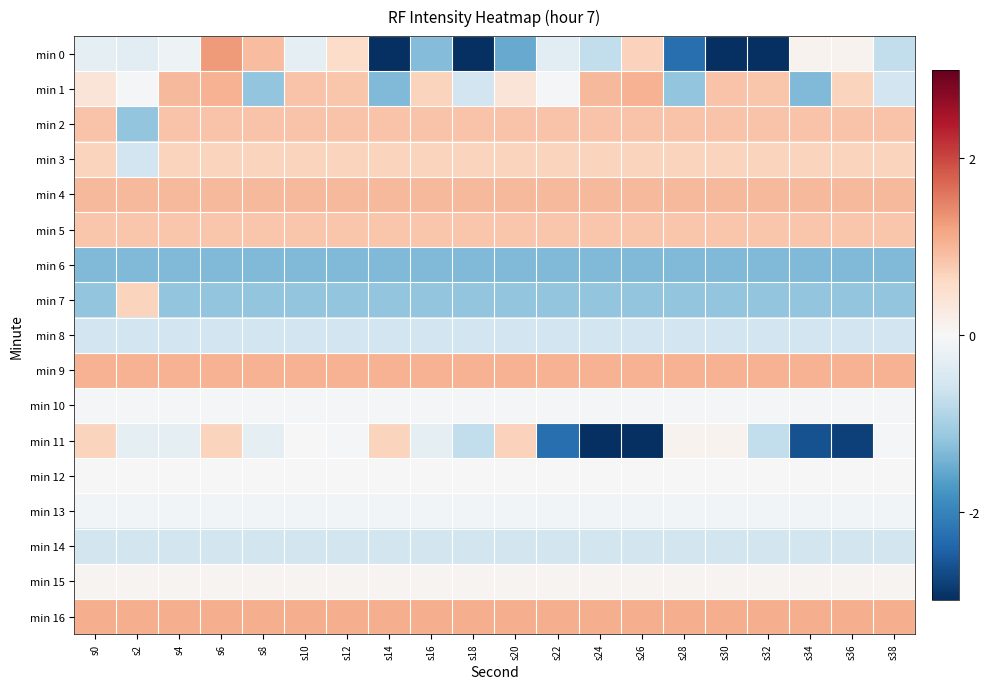

Which series has the largest total across all categories?

min 16